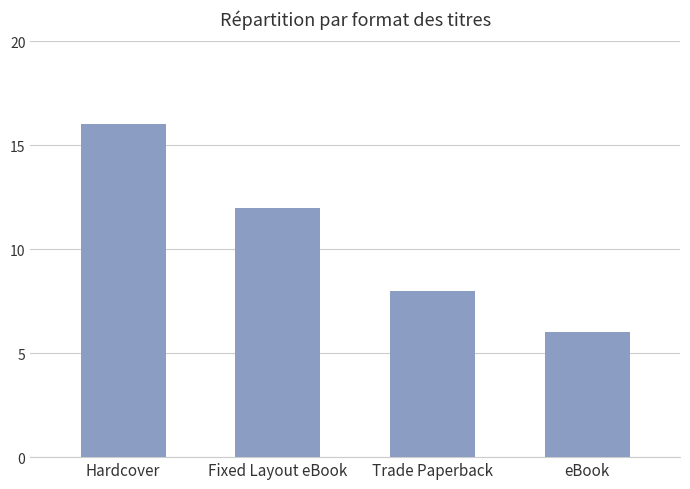

What is the approximate value at Fixed Layout eBook, to the nearest 5?

10